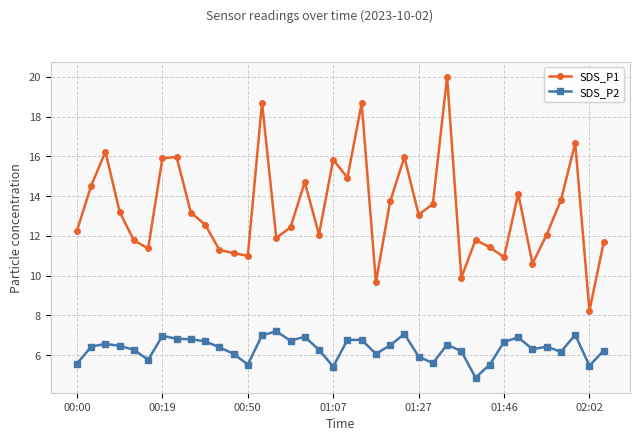

Count the number of categories in the chart.

38